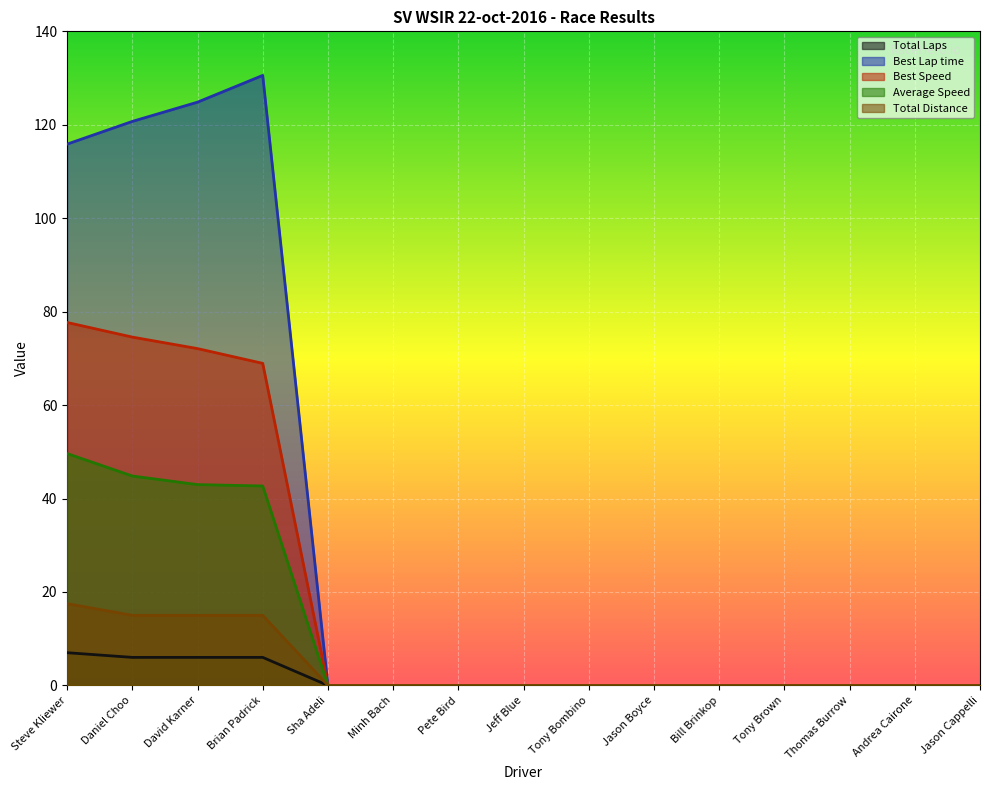

What is the label of the 2nd point from the right?

Andrea Cairone